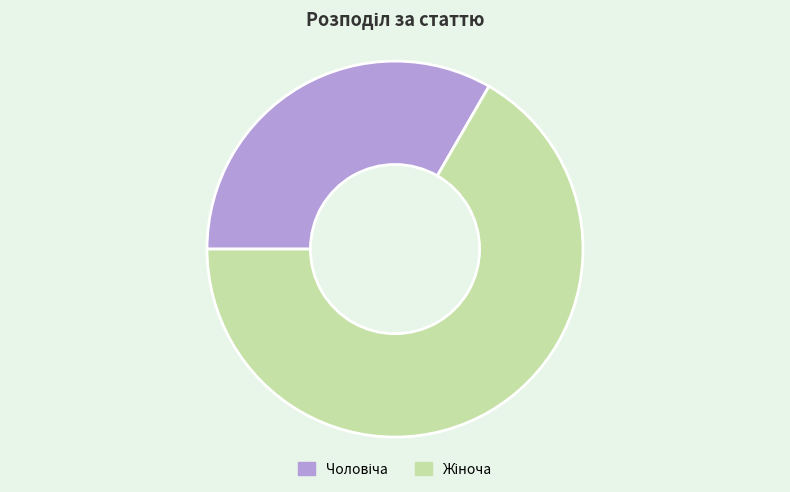

Is there a majority slice in this chart?

Yes